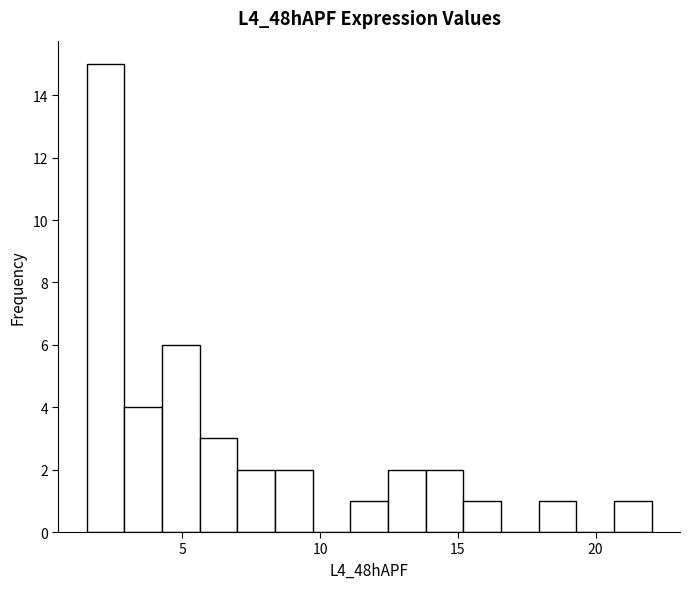

Around what value on the x-axis is the tallest bar? Give the approximate position of its centre, as read against the axis.

2.0